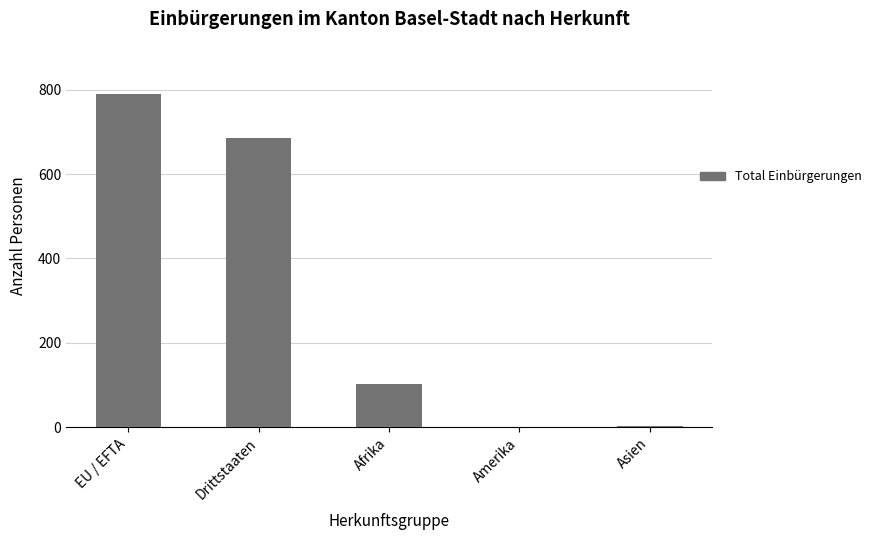

What is the greatest value displayed?

789